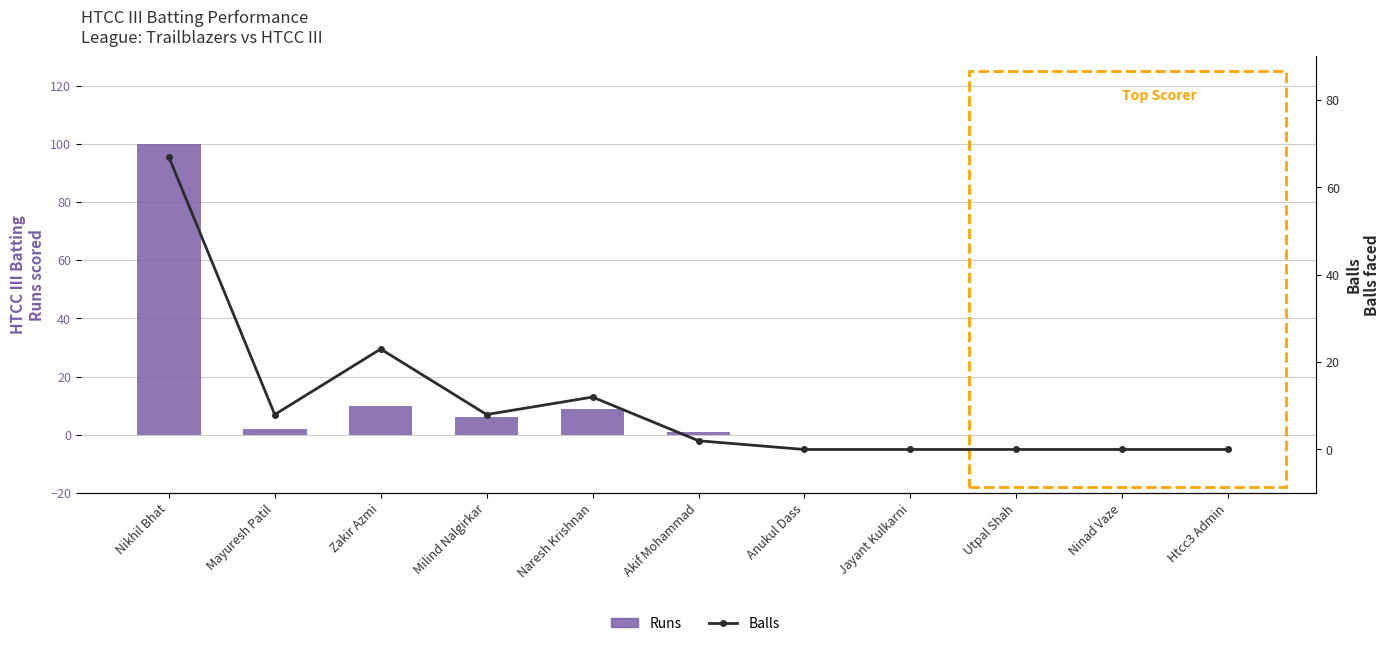

At which category is the sum across all series the highest?

Nikhil Bhat